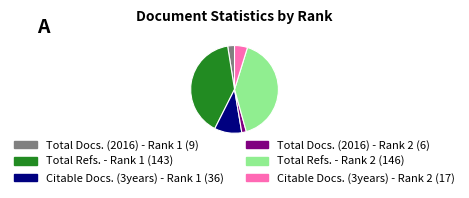

Is there any slice that represents more than half of the pie?

No